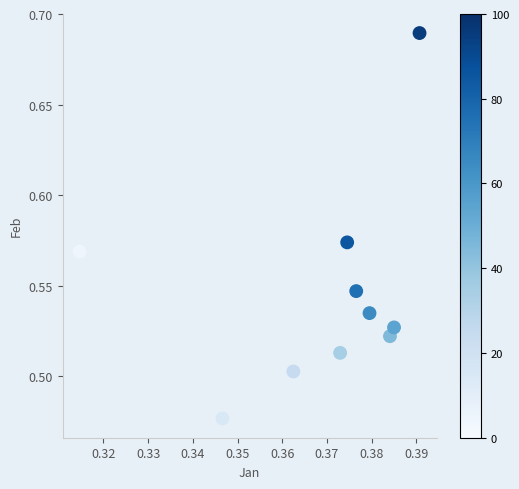

What is the average X value?

0.4